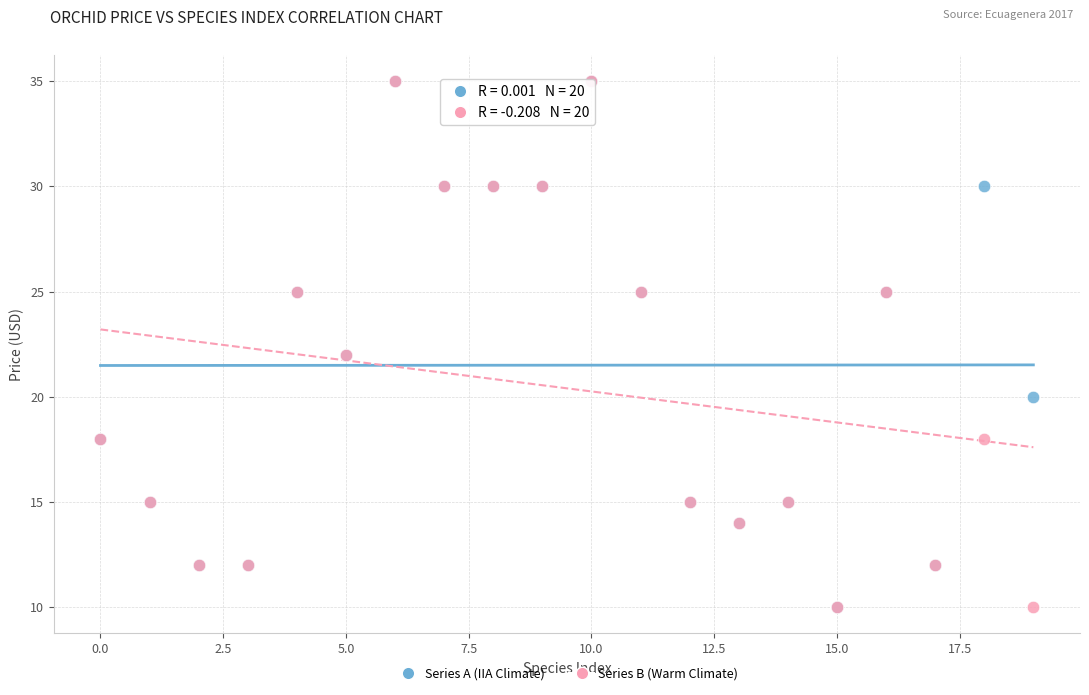

What are all the series names shown in the legend?

Series A (IIA Climate), Series B (Warm Climate)